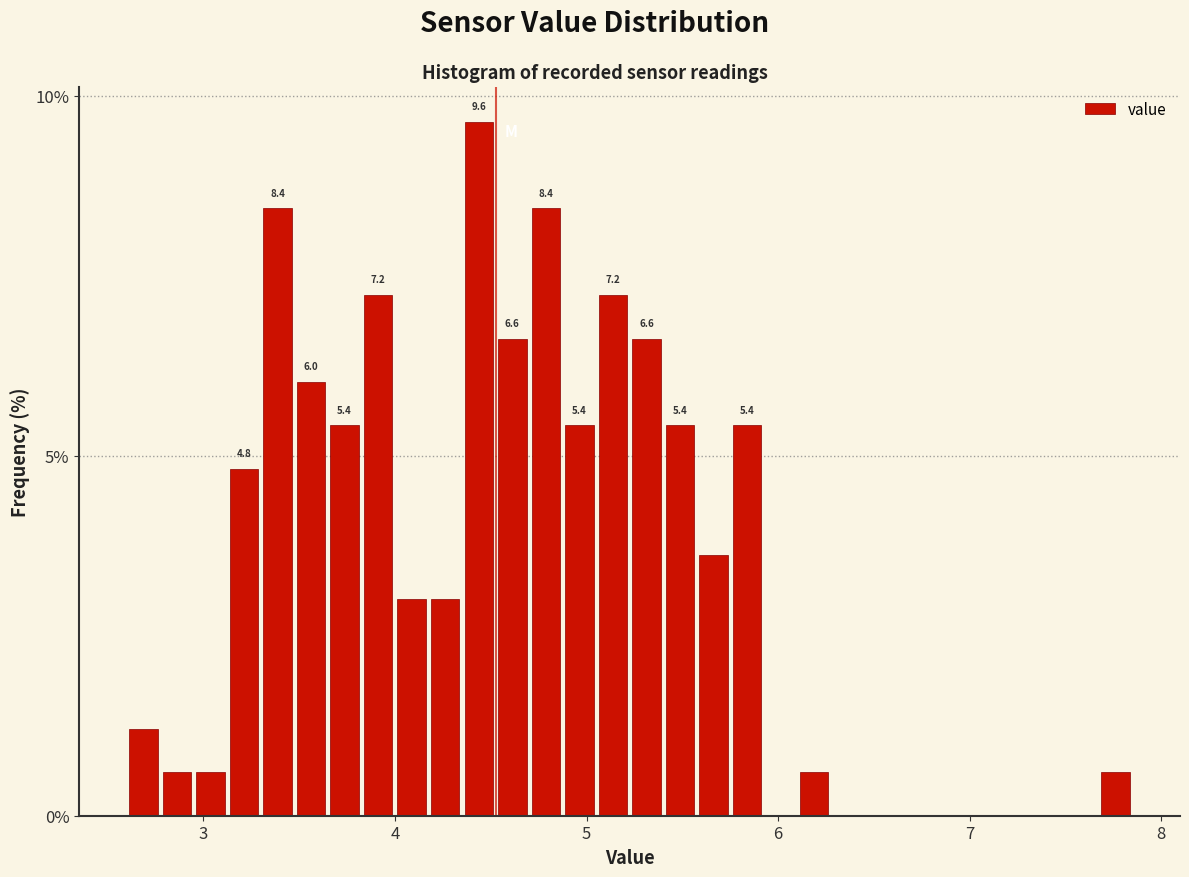

Around what value on the x-axis is the tallest bar? Give the approximate position of its centre, as read against the axis.

4.4